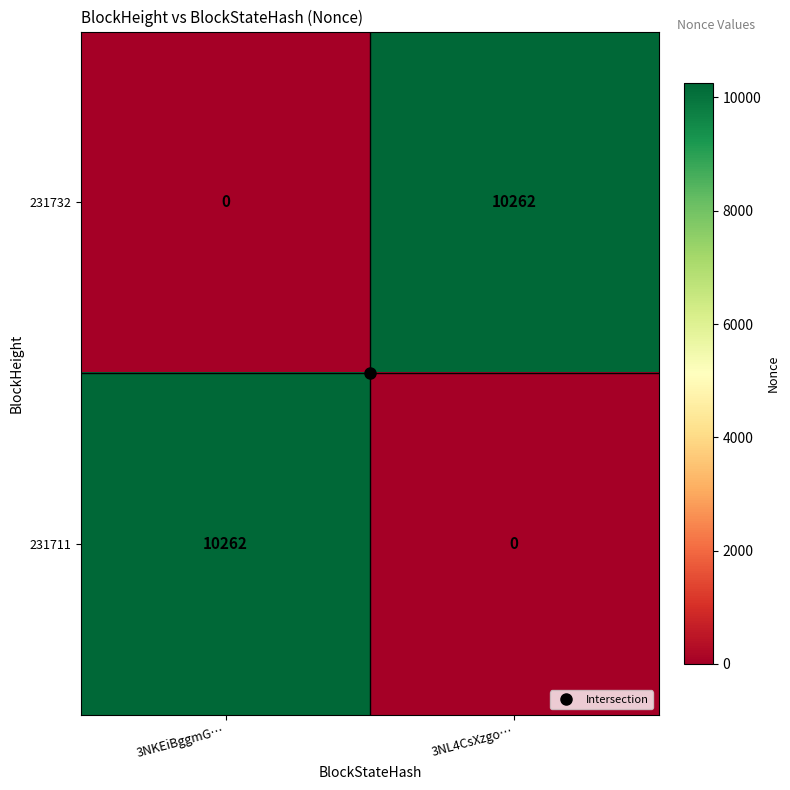

At 3NL4CsXzgo…, list the series in order from largest to smallest.

231732, 231711